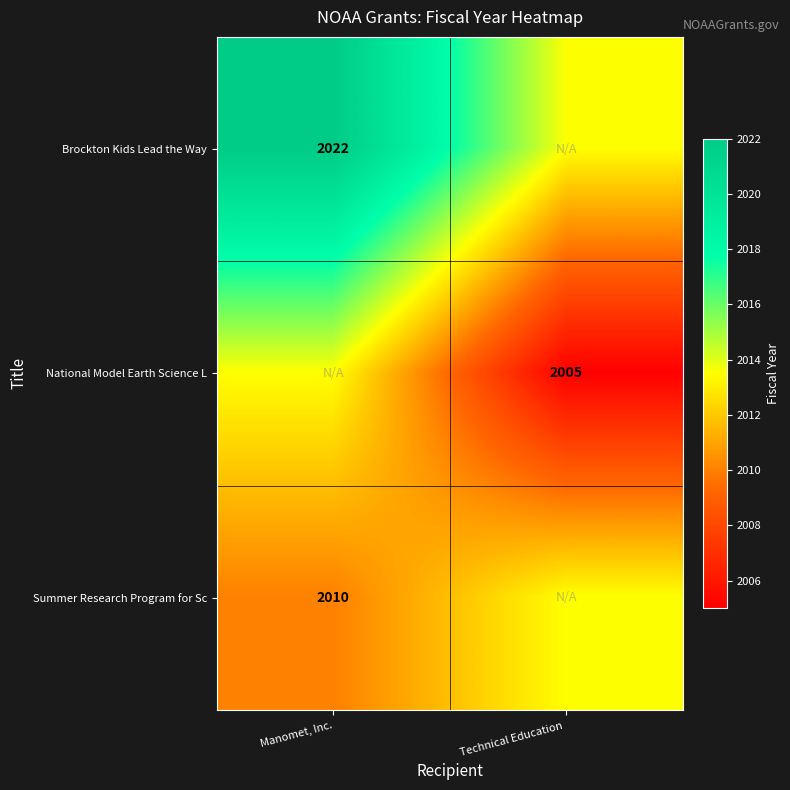

At how many categories does at least one series exceed 2010?

2